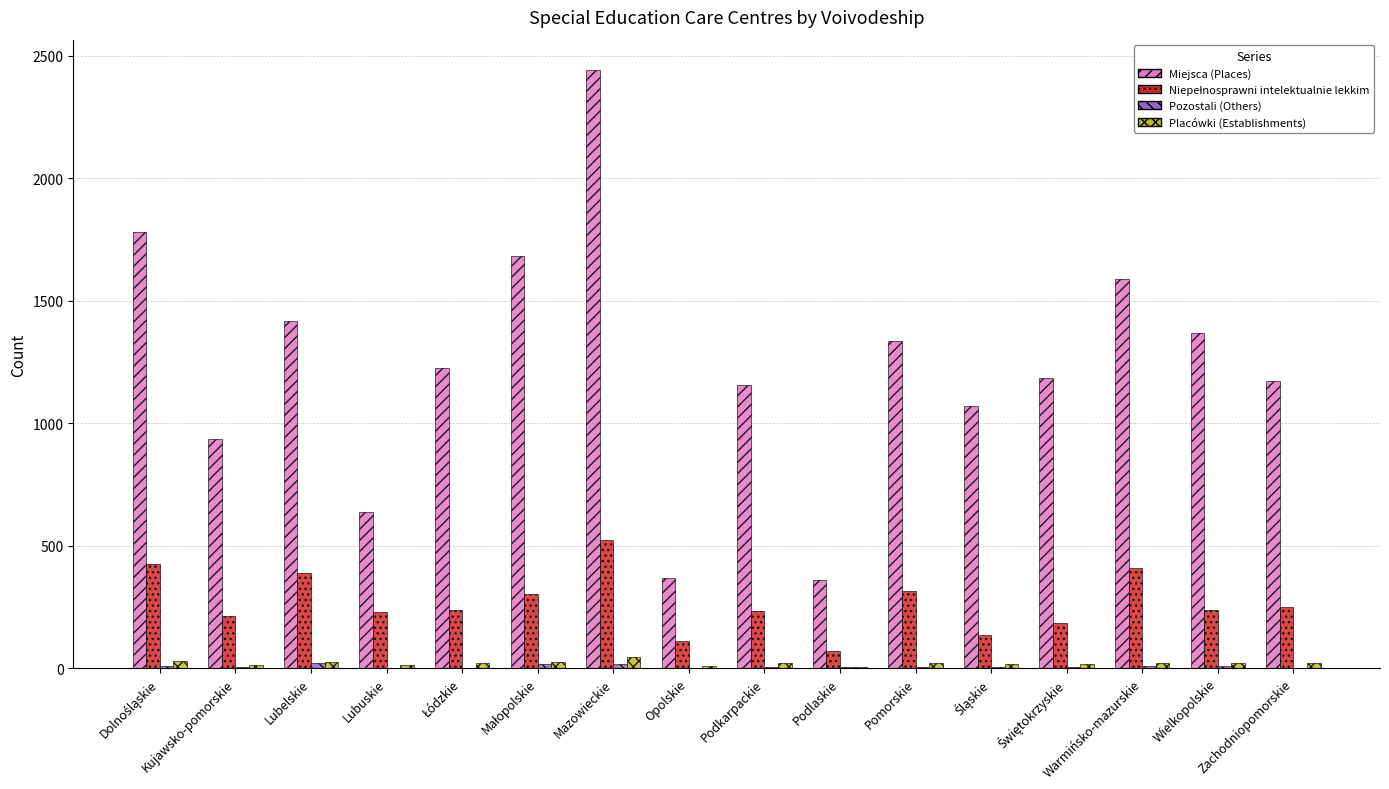

What is the highest value of the Miejsca (Places) series?

2443